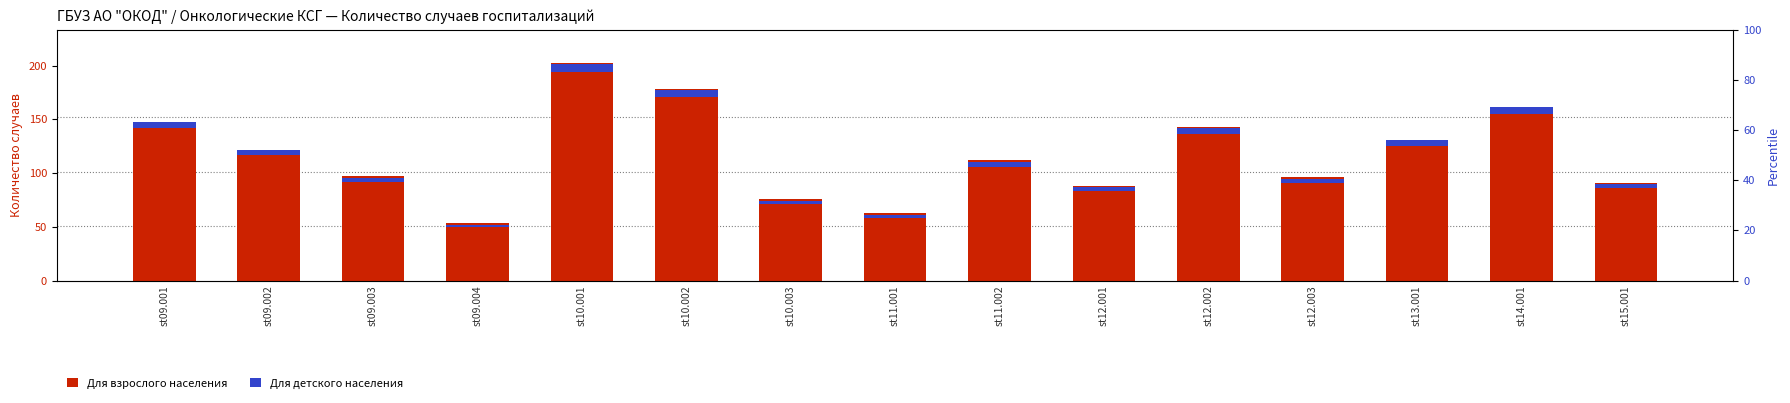

Reading left to right, extract all data points from this chart.

Для взрослого населения: st09.001=148.0	st09.002=122.0	st09.003=97.0	st09.004=54.0	st10.001=203.0	st10.002=178.0	st10.003=76.0	st11.001=63.0	st11.002=112.0	st12.001=88.0	st12.002=143.0	st12.003=96.0	st13.001=131.0	st14.001=162.0	st15.001=91.0
Для детского населения: st09.001=5.9	st09.002=4.9	st09.003=3.9	st09.004=2.2	st10.001=8.1	st10.002=7.1	st10.003=3.0	st11.001=2.5	st11.002=4.5	st12.001=3.5	st12.002=5.7	st12.003=3.8	st13.001=5.2	st14.001=6.5	st15.001=3.6